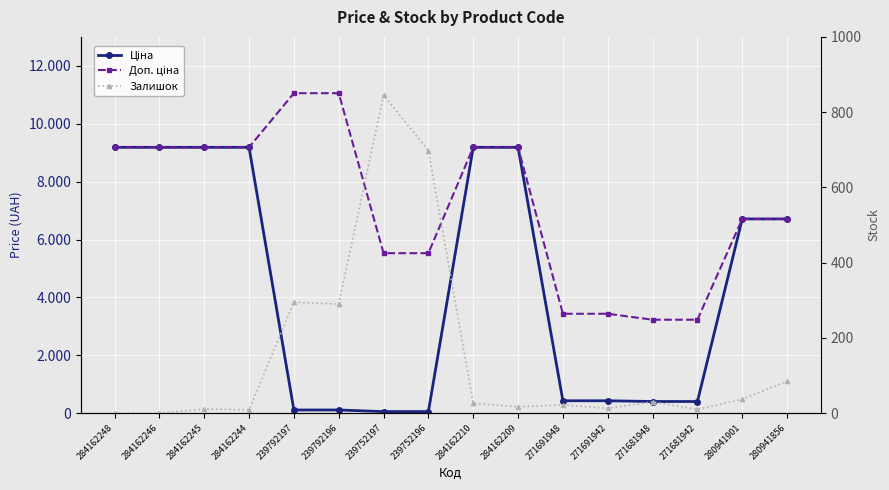

Which series has the widest spread of values?

Ціна